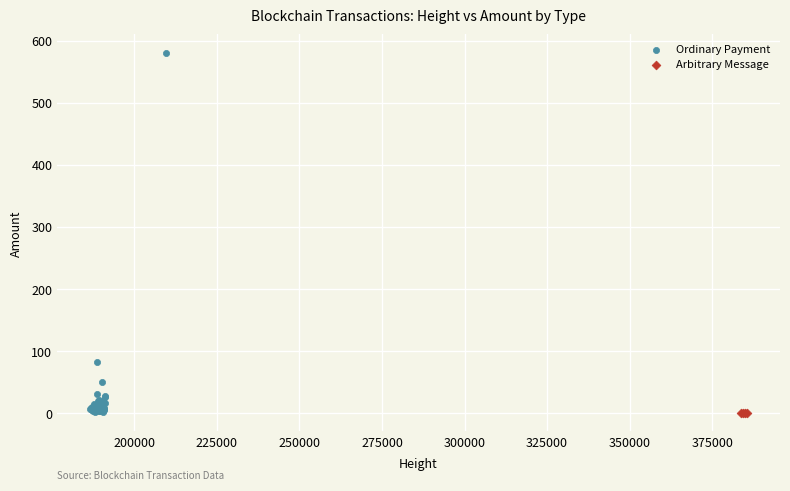

Which series contains the highest Y value?

Ordinary Payment